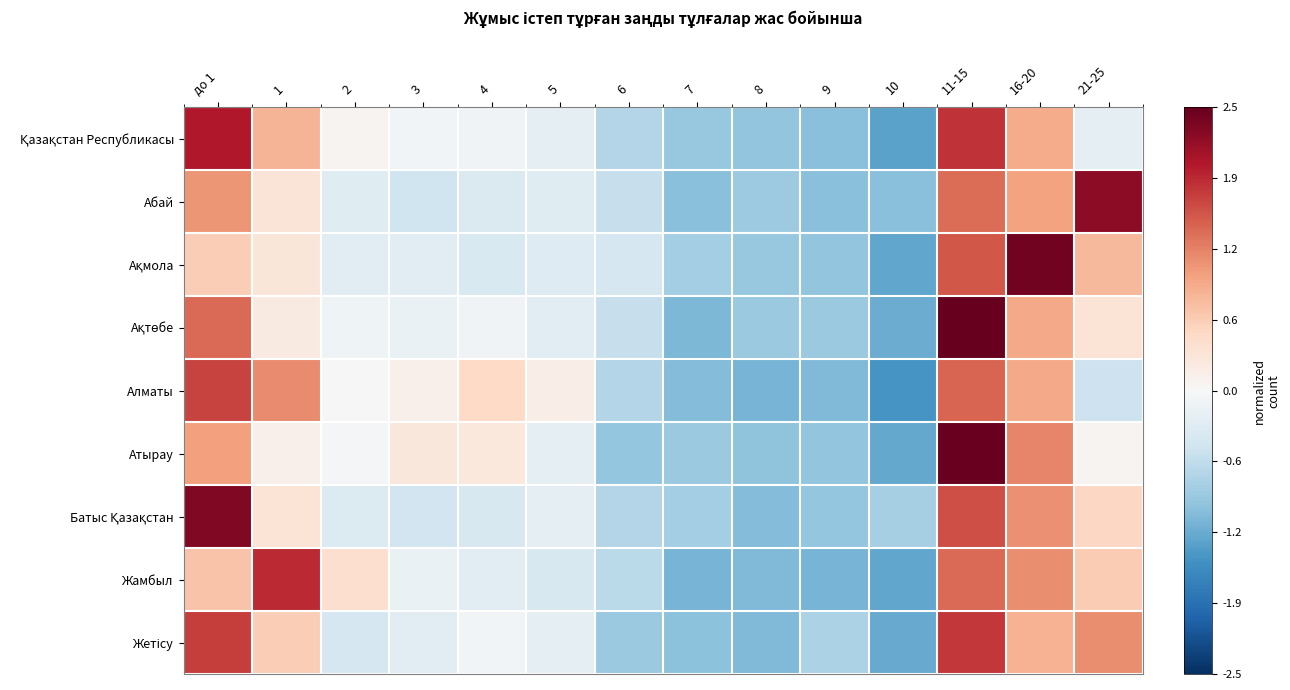

Between 10 and 16-20, which series saw the biggest shift?

Ақмола